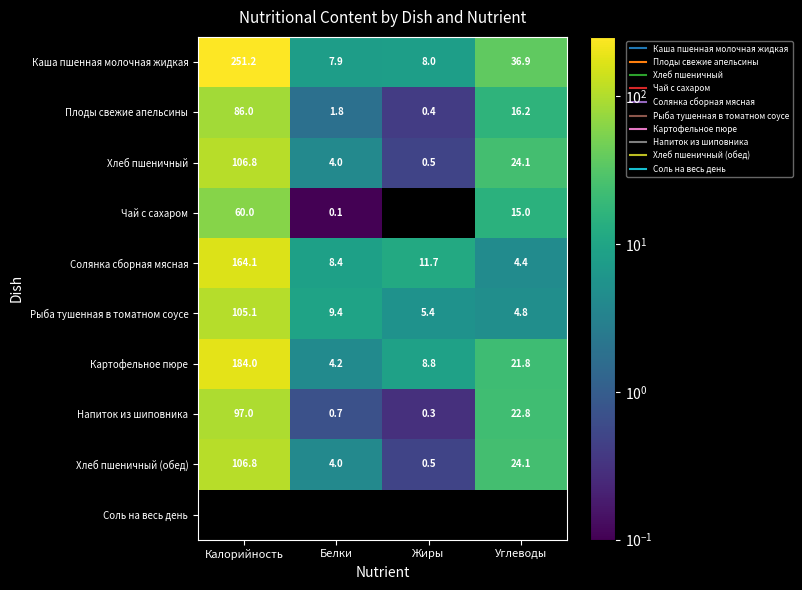

What is the average value of the Каша пшенная молочная жидкая series?

76.0